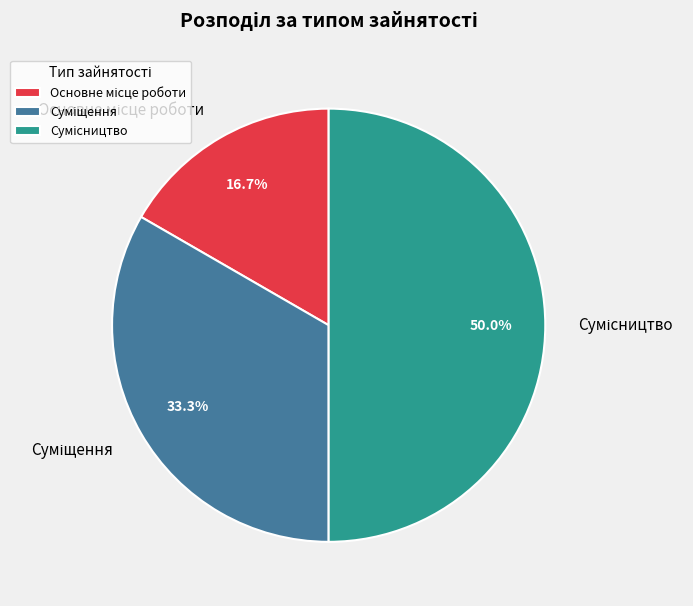

What percentage is the Основне місце роботи slice, to the nearest percent?

17%